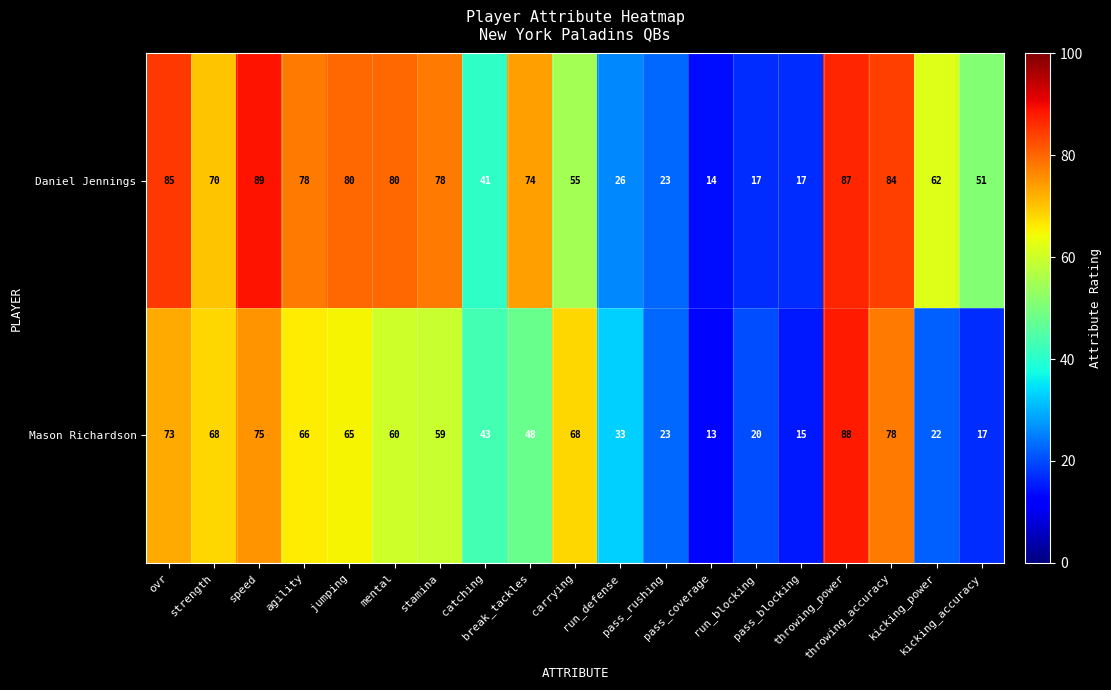

How many distinct data groups are displayed?

2